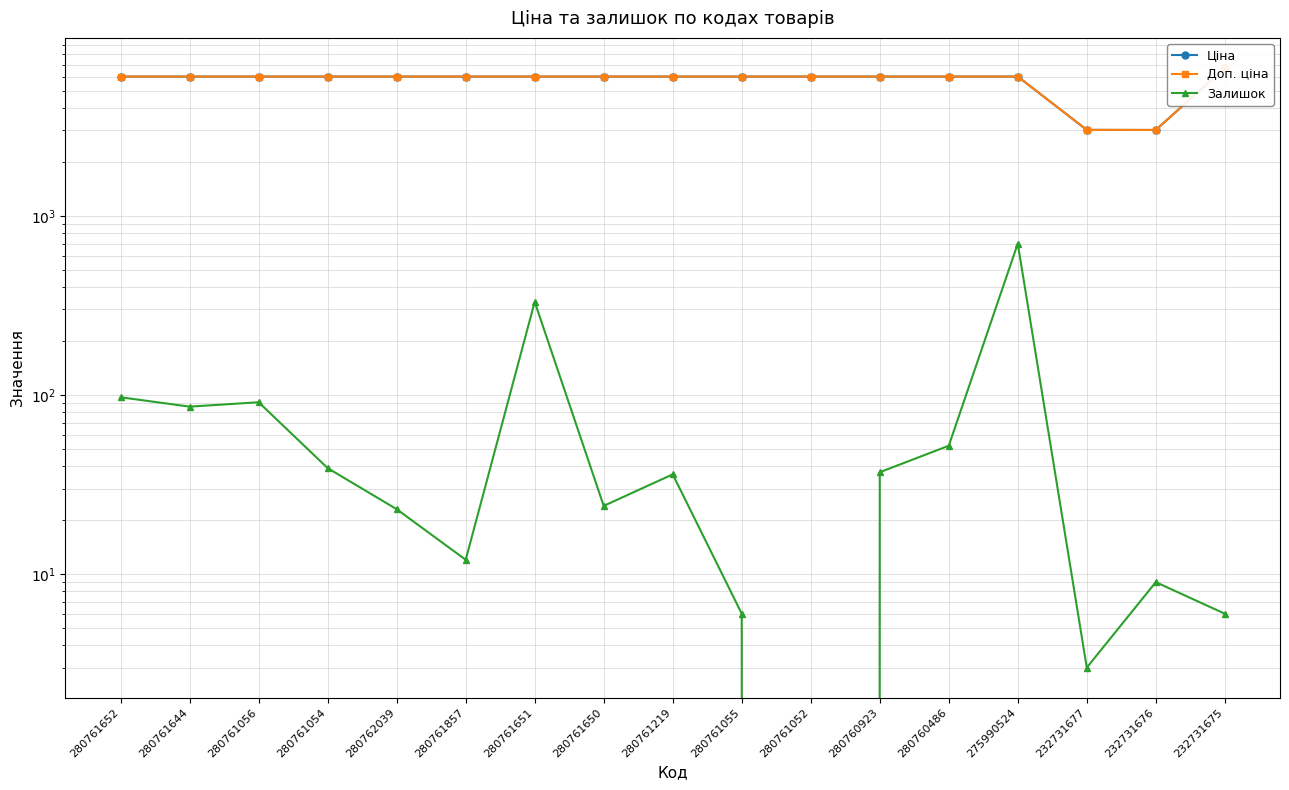

Does the chart have visible grid lines?

Yes